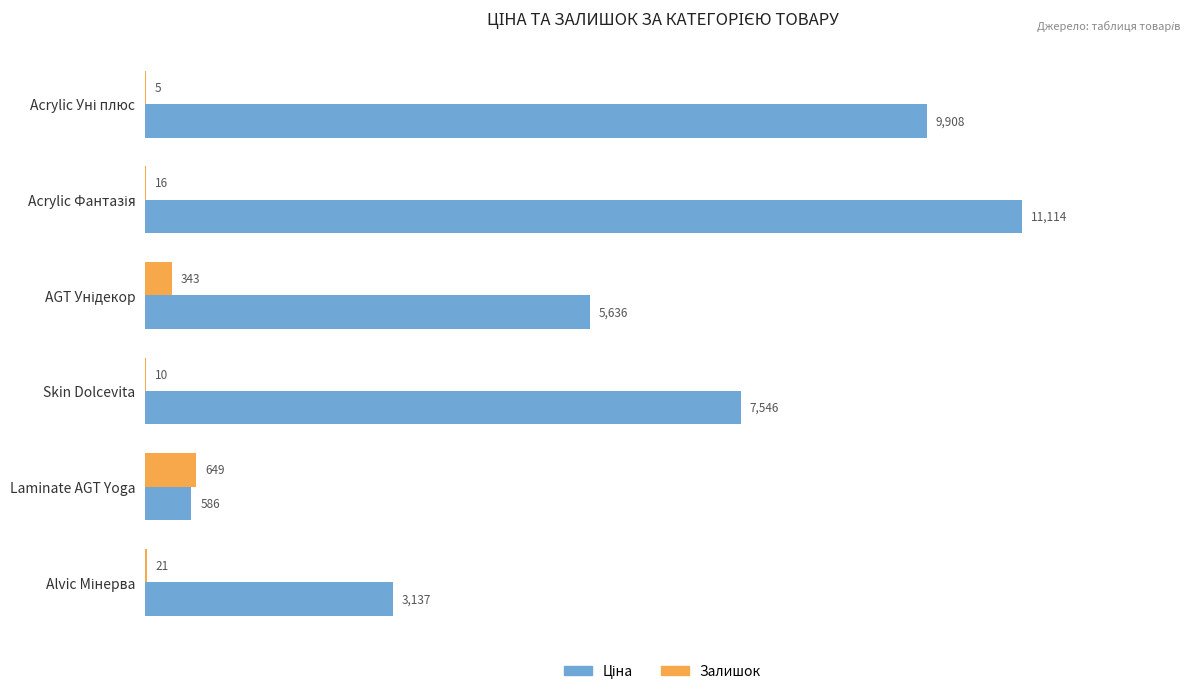

How many data points does each series have?

6